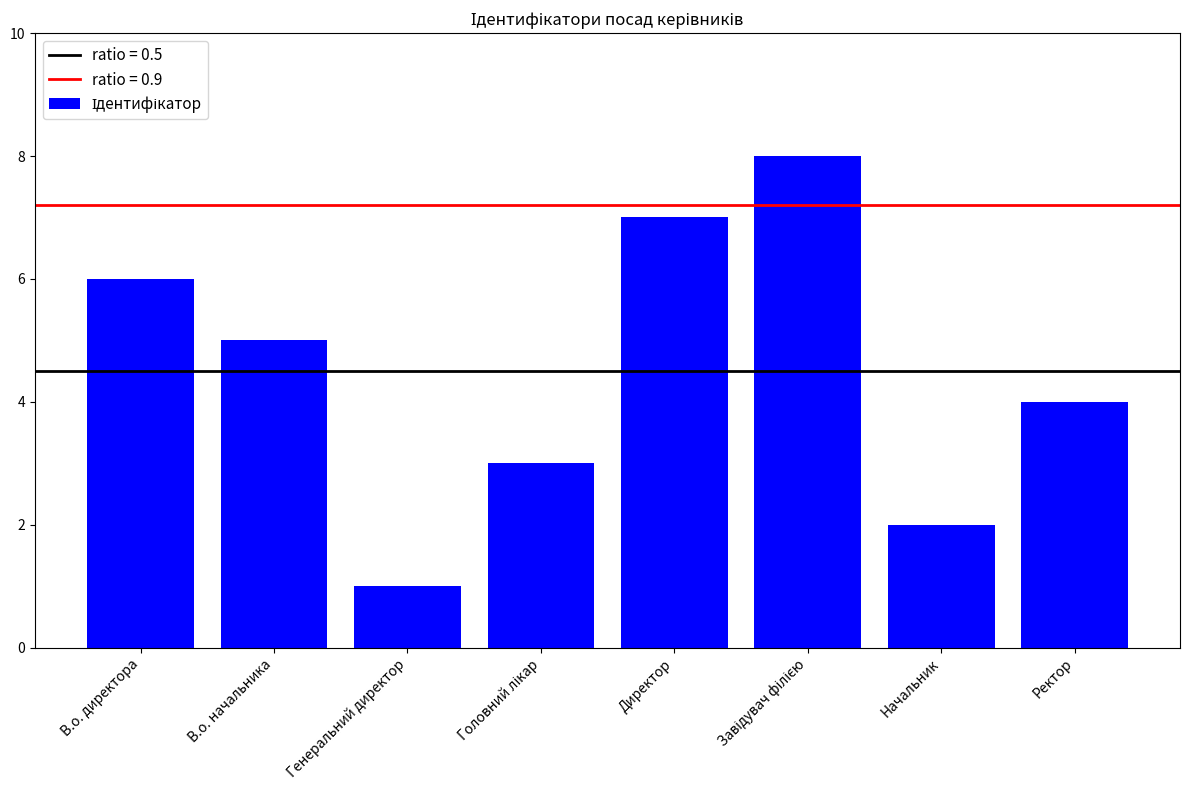

The chart shows a value of 6 at В.о. директора. True or false?

True